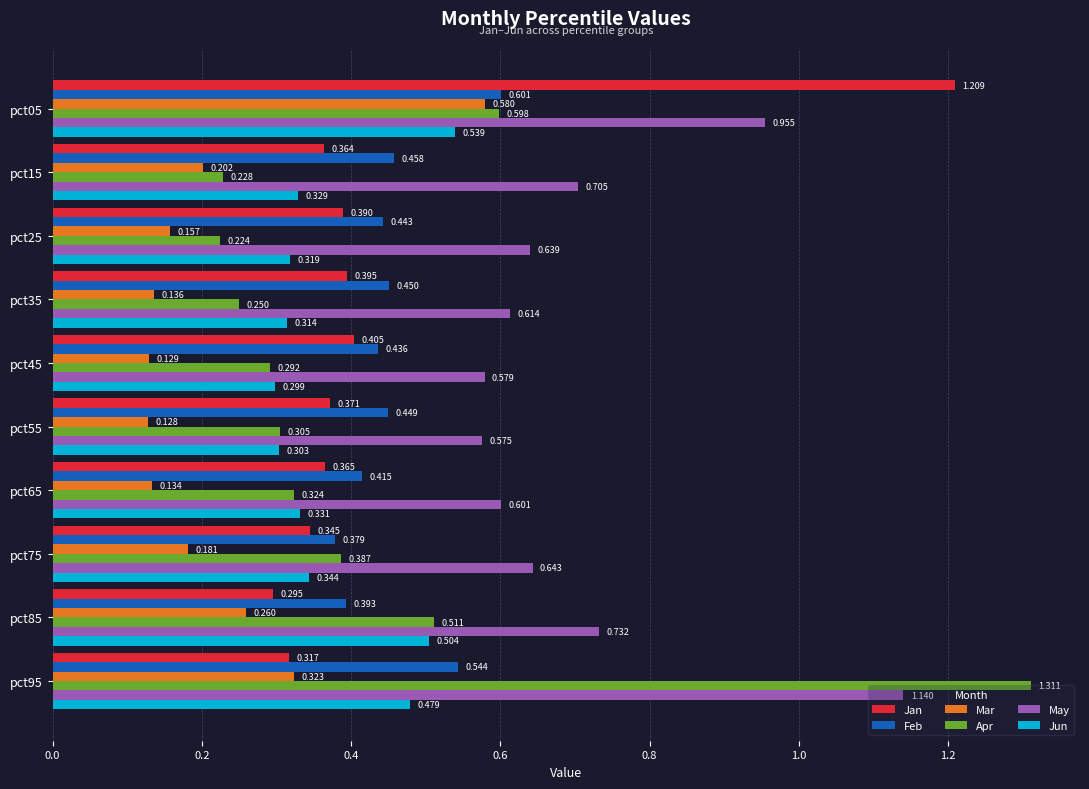

Which series has the largest total across all categories?

May